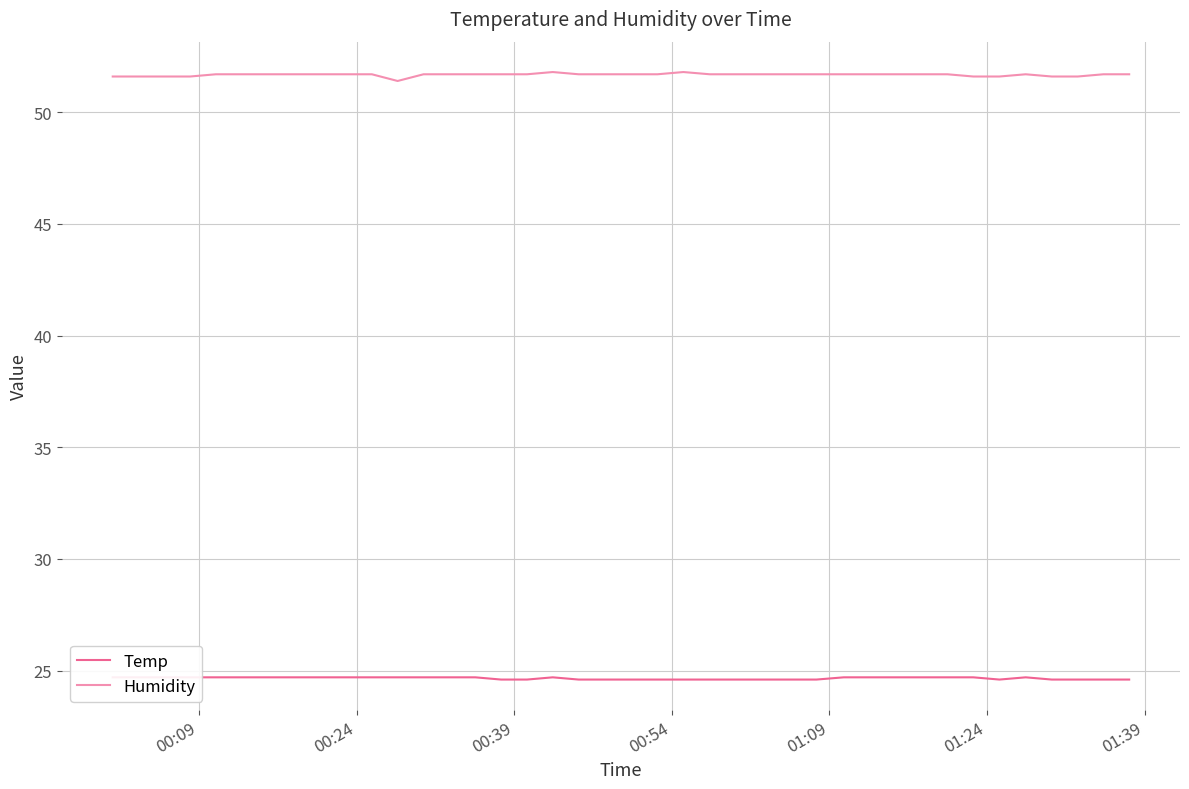

In Humidity, how many points are higher than both neighbors (excluding endpoints)?

3